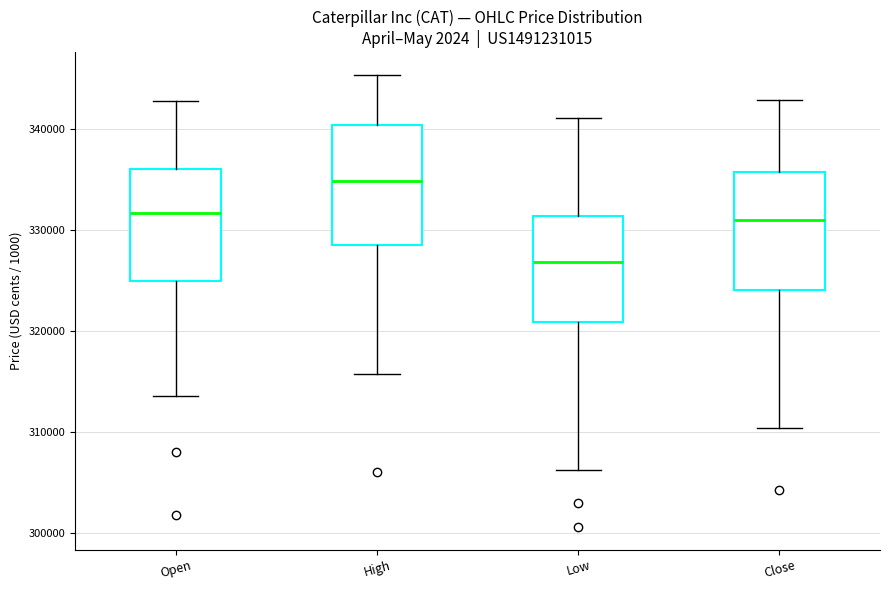

Where is the upper edge of the box for Low on the y-axis? The values are not printed on the chart, so give them approximately, as read against the axis.

331000